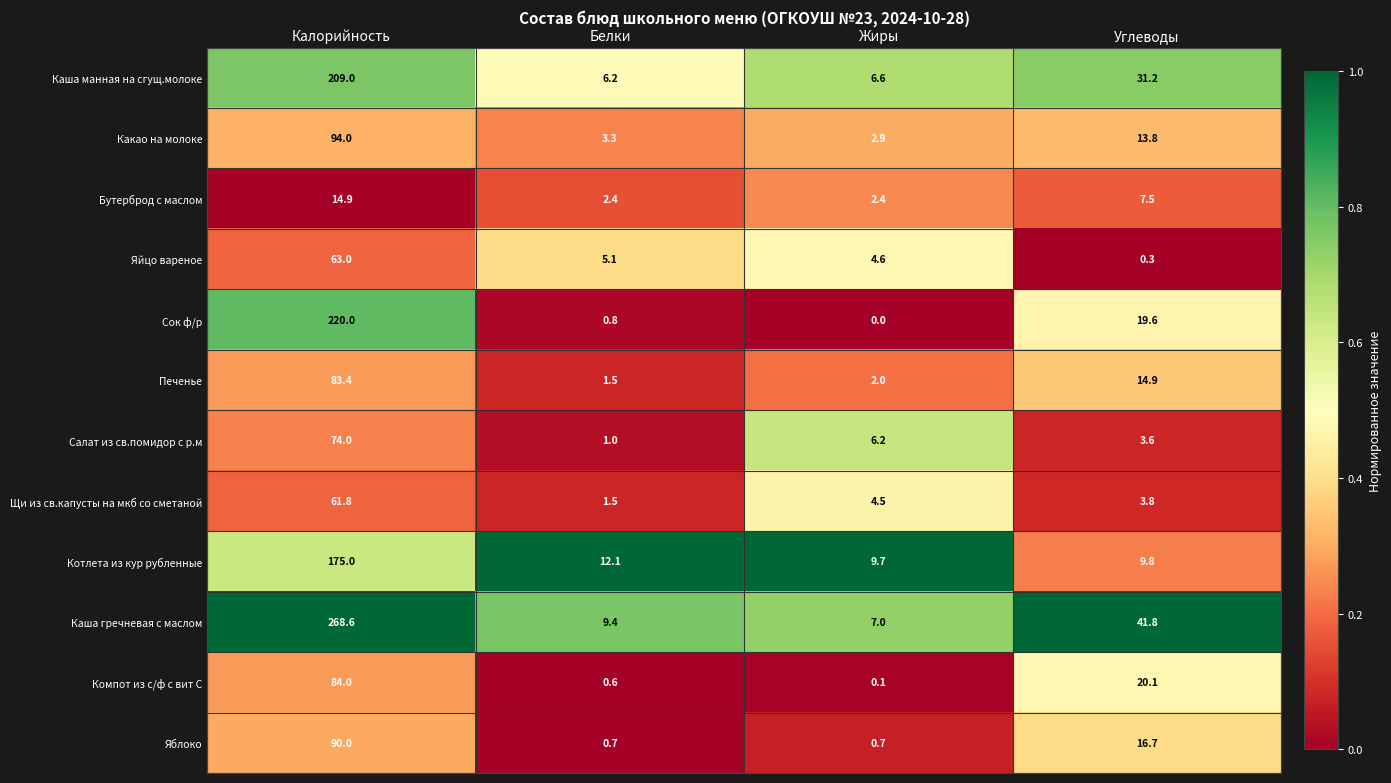

At which label is Салат из св.помидор с р.м closest to 37?

Жиры